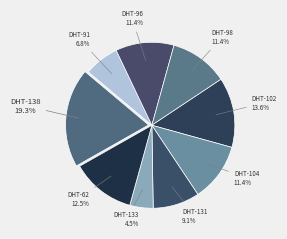

Is DHT-138 the majority of the pie?

No